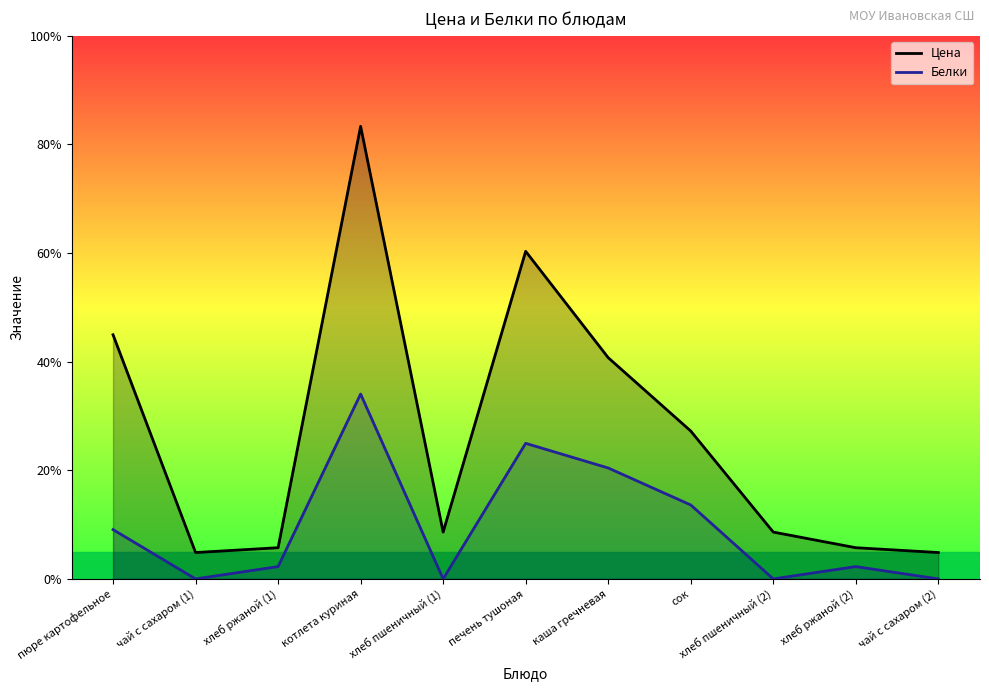

True or false: Белки and Цена intersect in this chart.

False